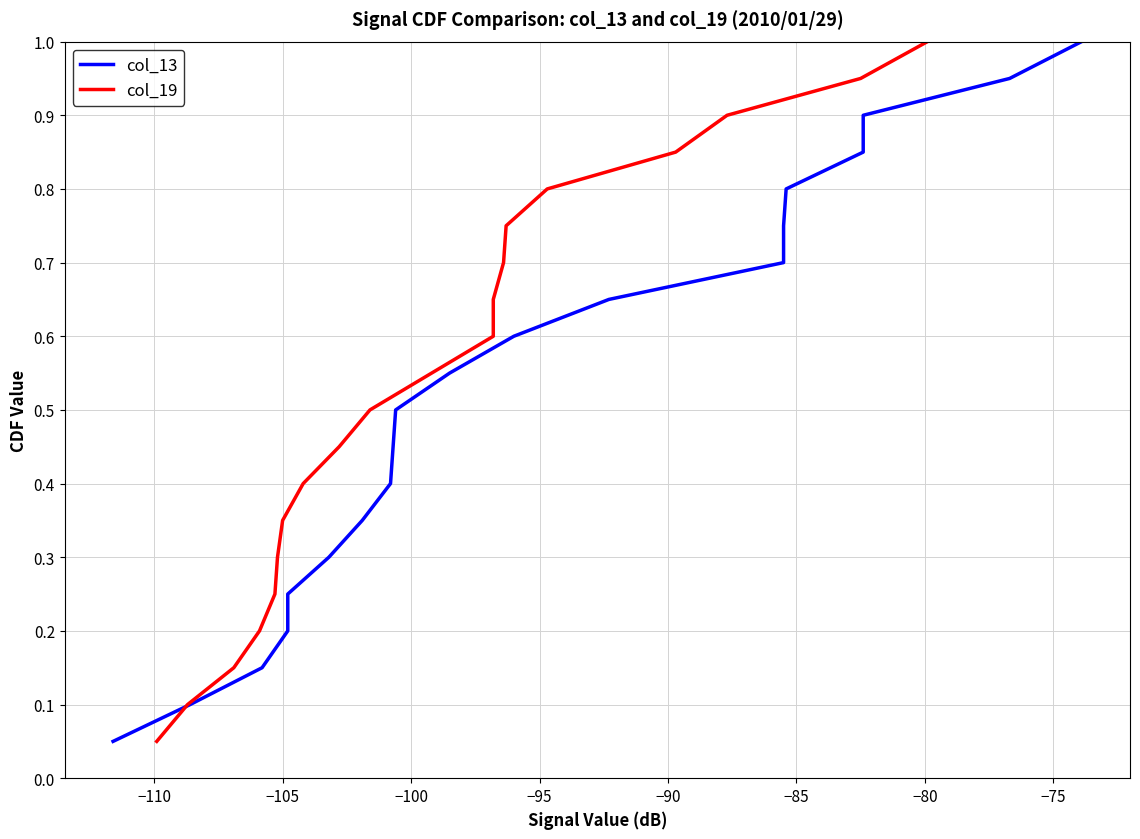

At how many categories does at least one series exceed 0?

20